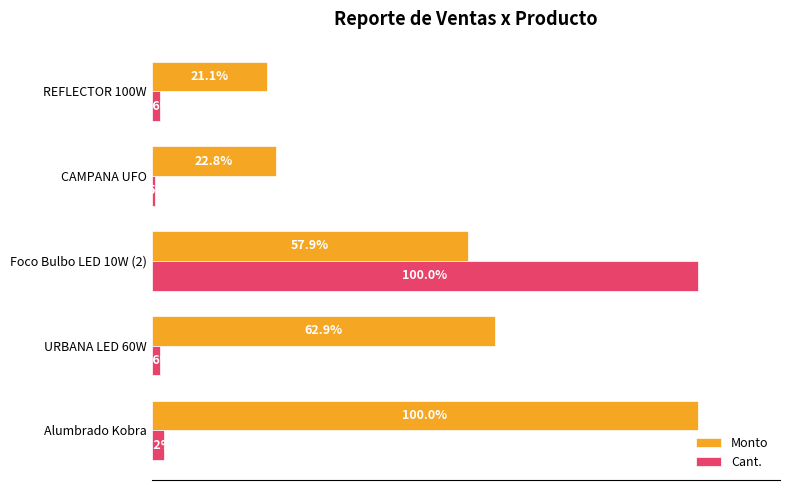

Is the value of Cant. at REFLECTOR 100W greater than the value of Monto at CAMPANA UFO?

No